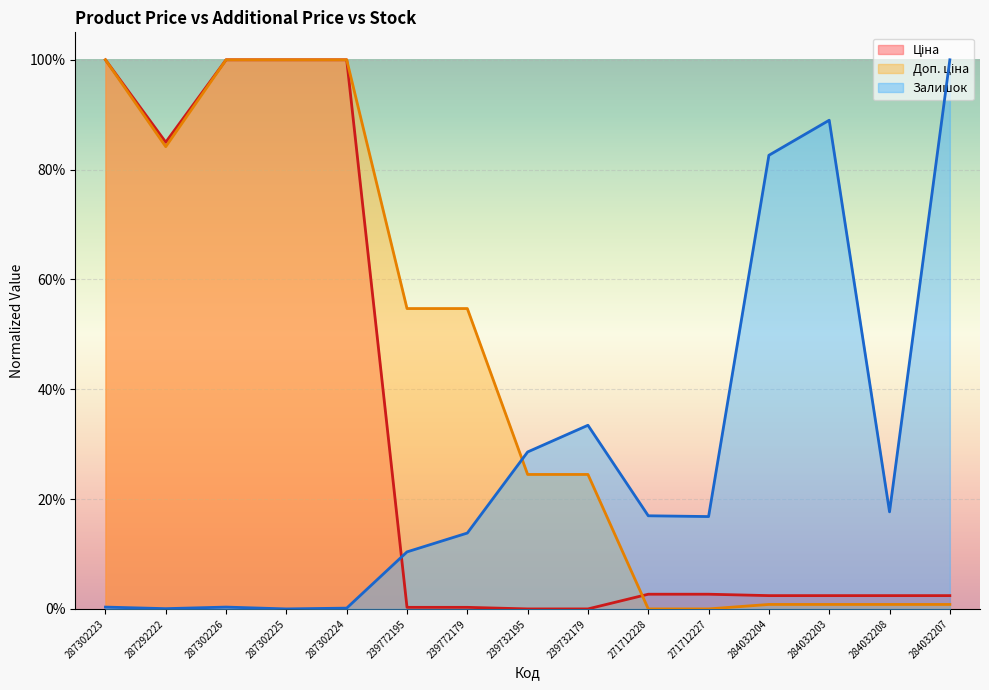

What is the sum of all Ціна values?

5.0